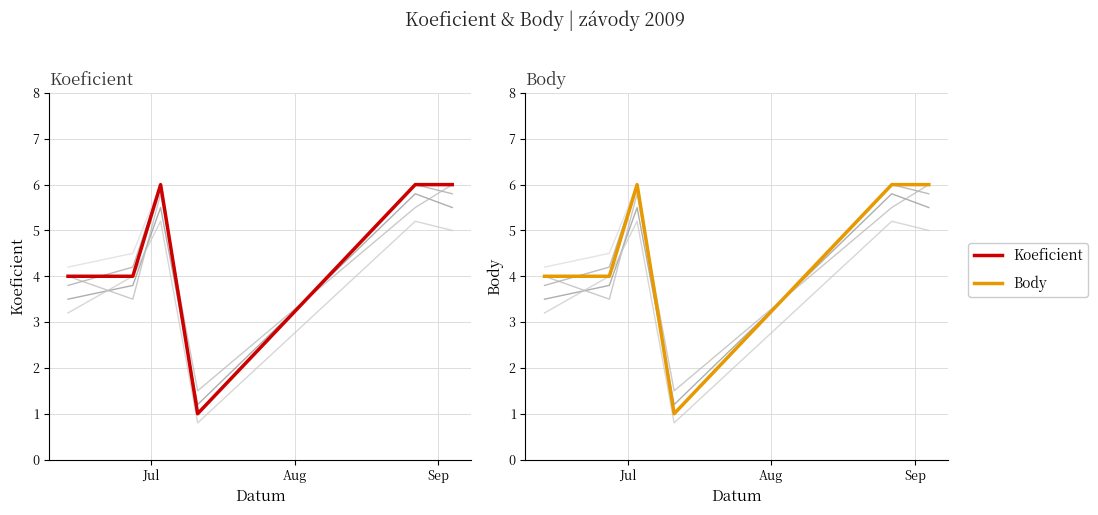

Rank the series at Aug from lowest to highest value.

Koeficient, Body